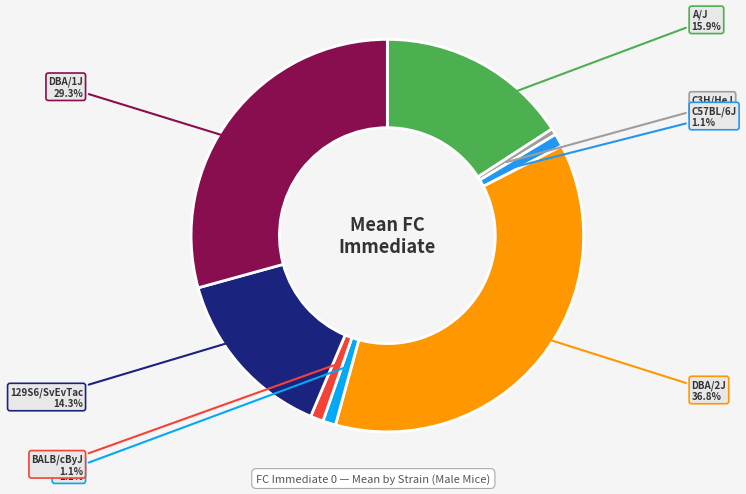

How many segments does this pie chart have?

8